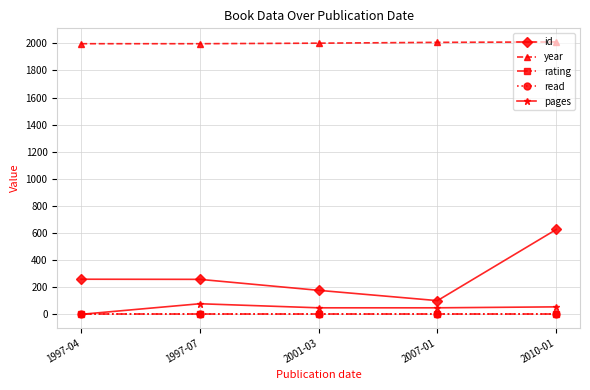

Is it true that pages equals 78 at 1997-07?

True